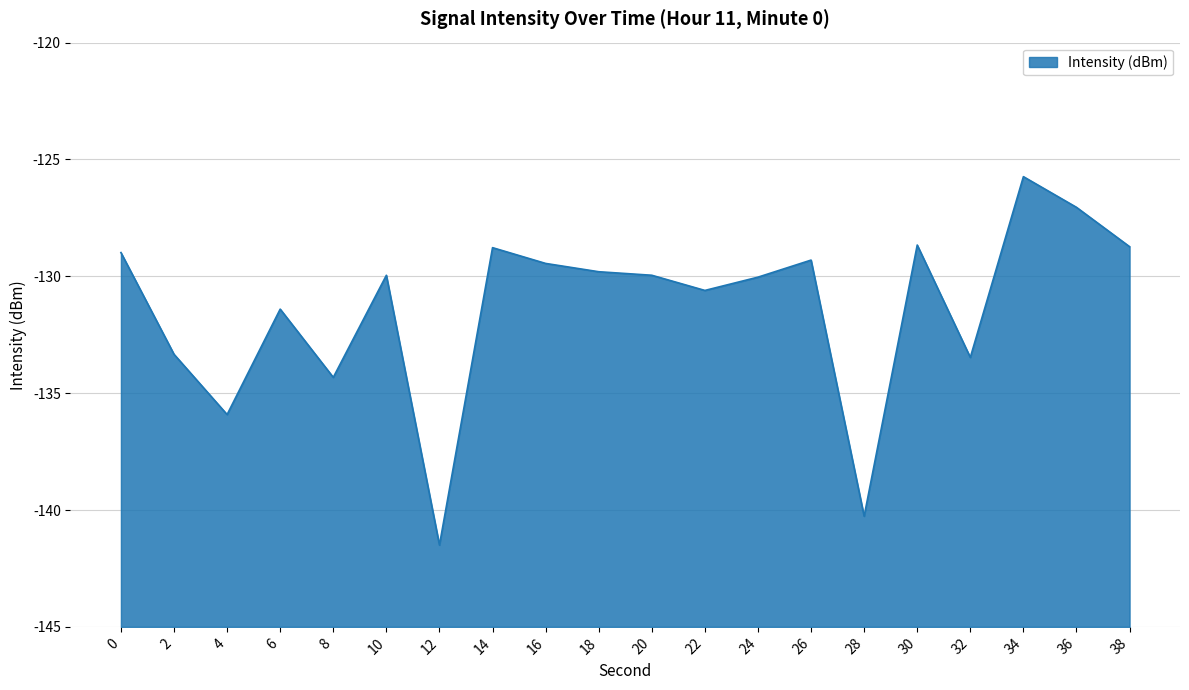

How many points are lower than both their immediate neighbors (excluding endpoints)?

6